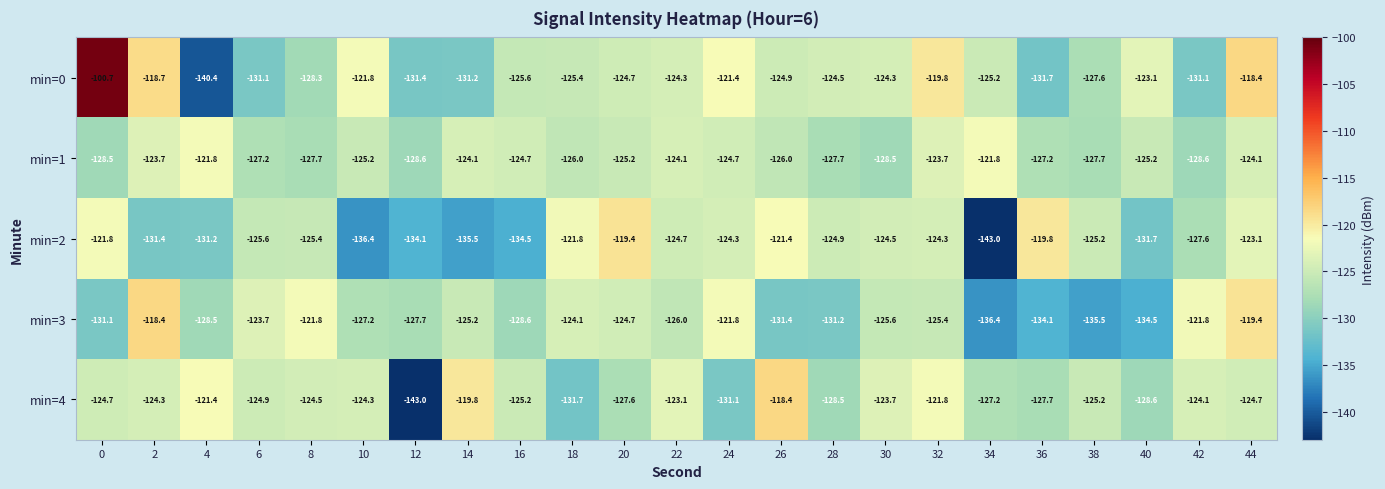

Rank the series at 8 from lowest to highest value.

min=0, min=1, min=2, min=4, min=3